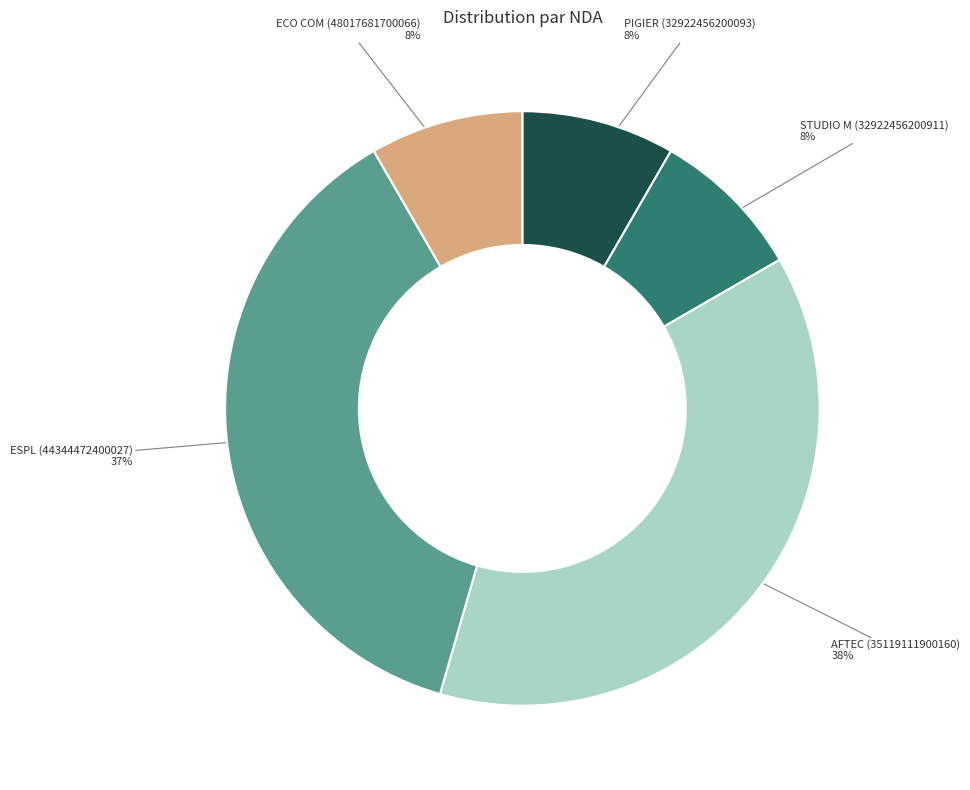

Does STUDIO M (32922456200911) represent more than half of the total?

No